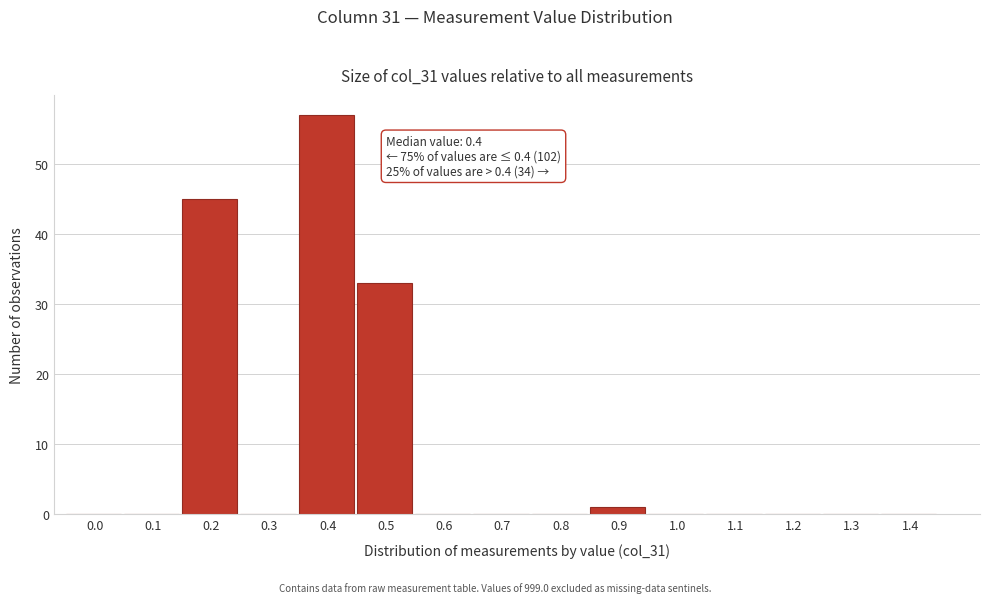

Reading left to right, what are all the values shown in this chart?

0.0=0	0.1=0	0.2=45	0.3=0	0.4=57	0.5=33	0.6=0	0.7=0	0.8=0	0.9=1	1.0=0	1.1=0	1.2=0	1.3=0	1.4=0